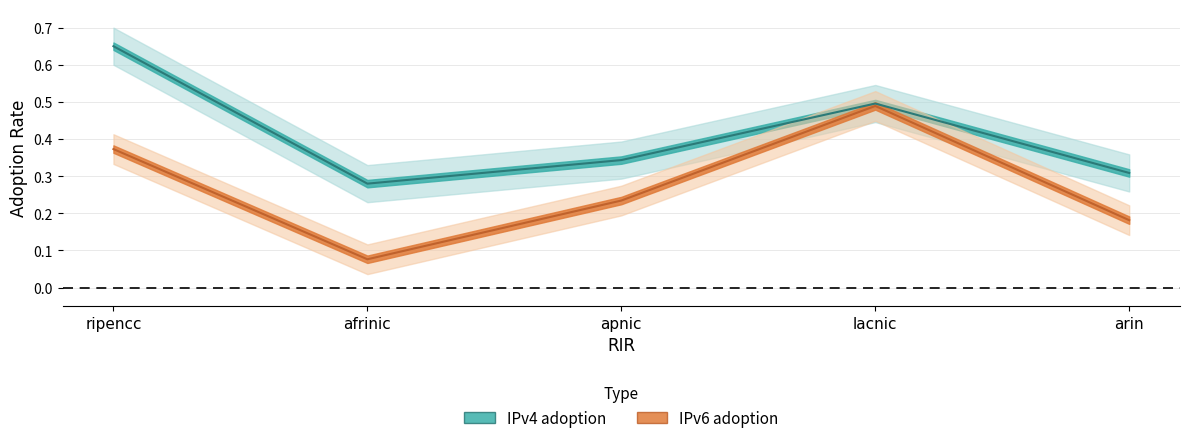

Which series has the largest range (max minus min)?

IPv6 adoption